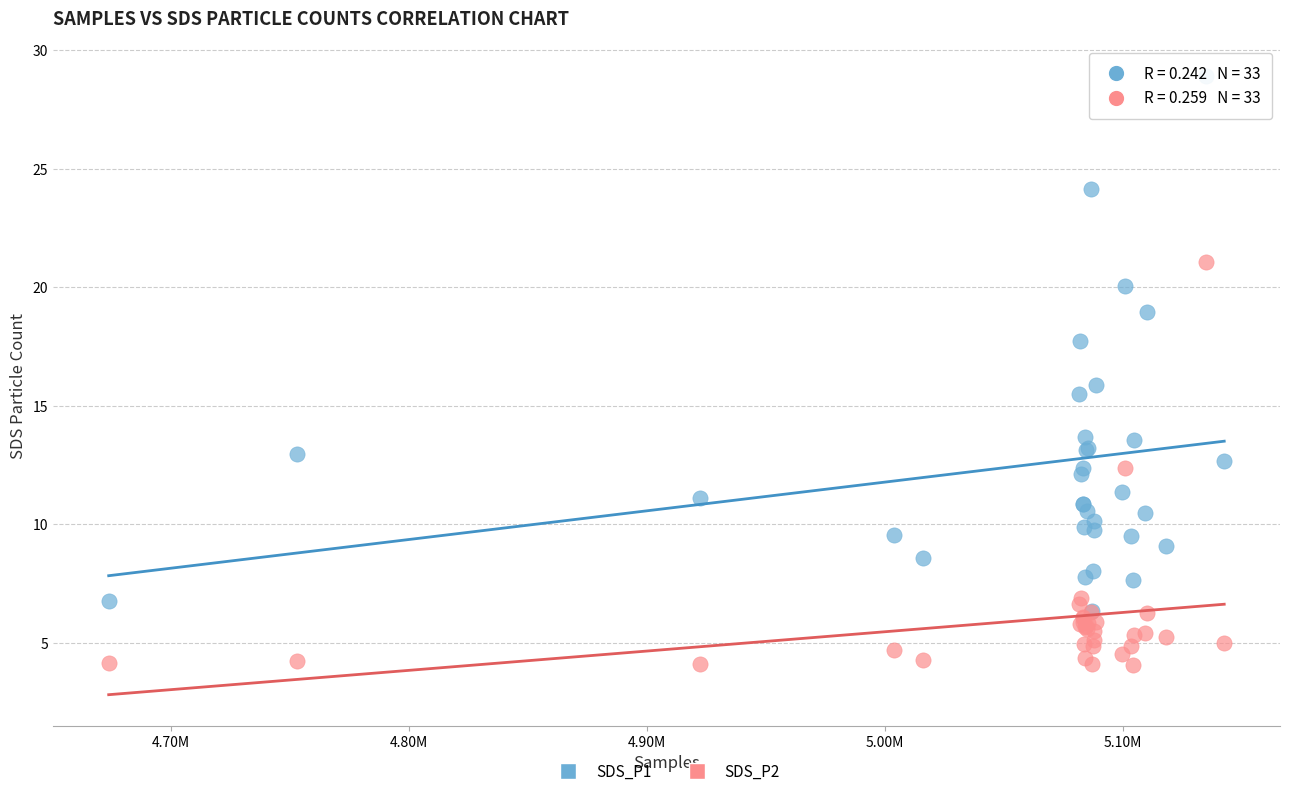

Which series reaches the minimum Y coordinate?

SDS_P2